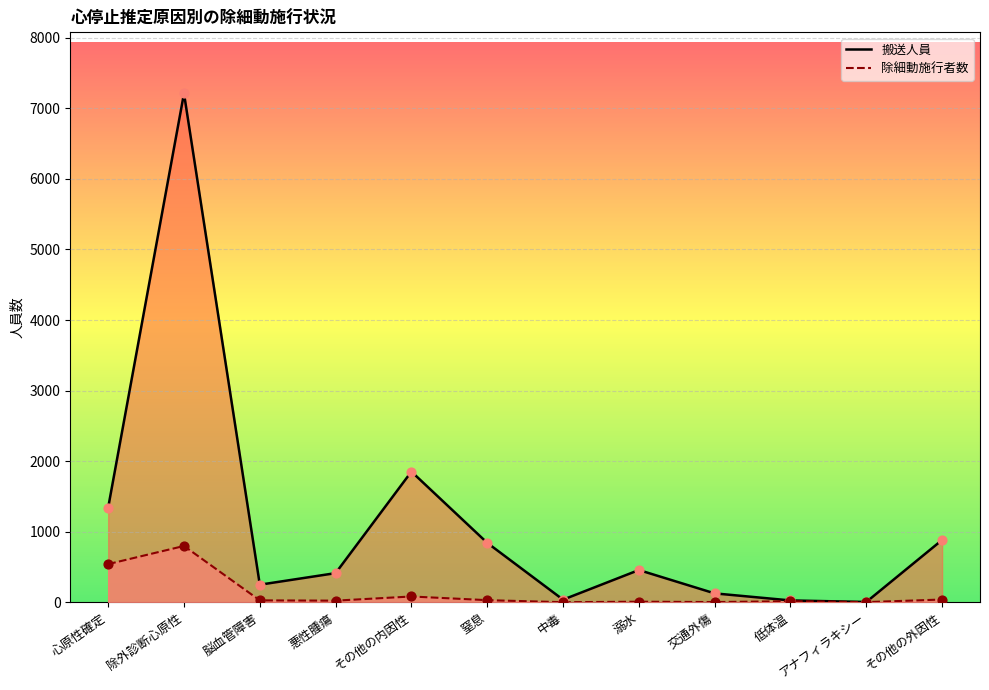

Which series has the largest Y range (max minus min)?

搬送人員